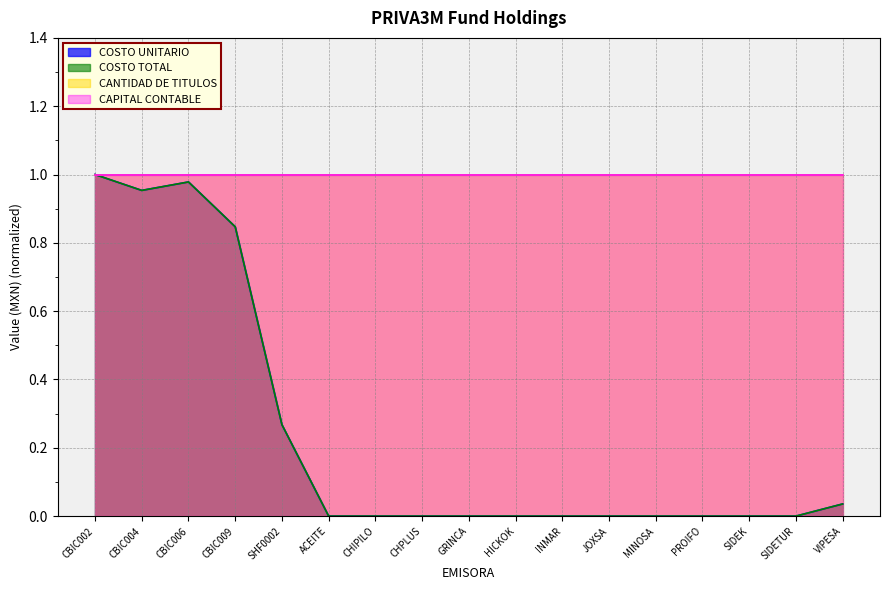

What is the difference between the maximum and minimum values in the COSTO TOTAL series?

1.0